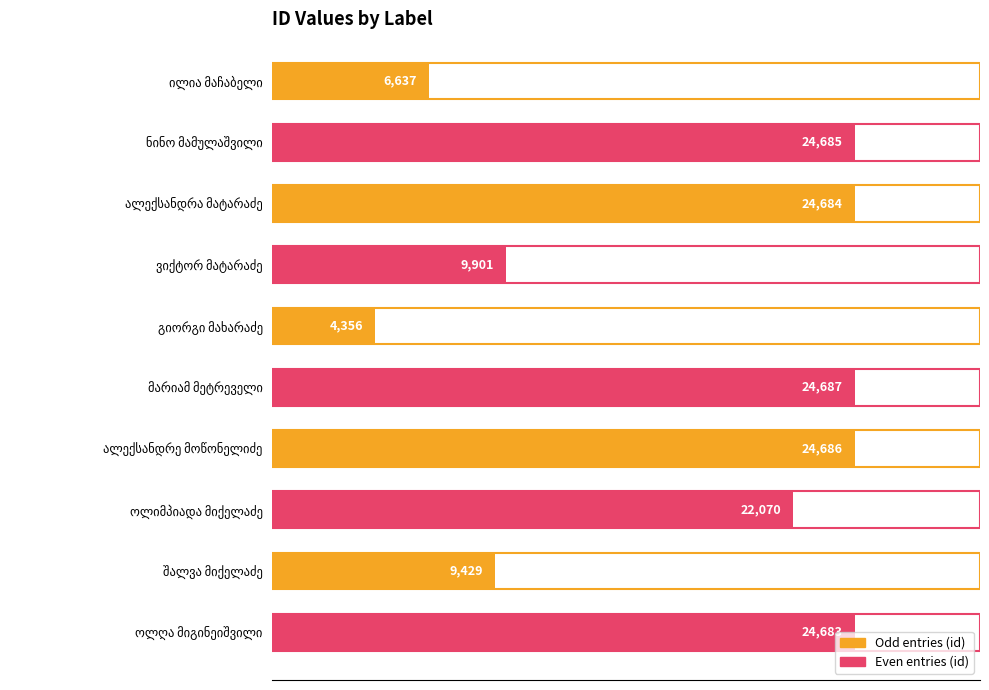

What is the value of the 5th bar from the top?

4356